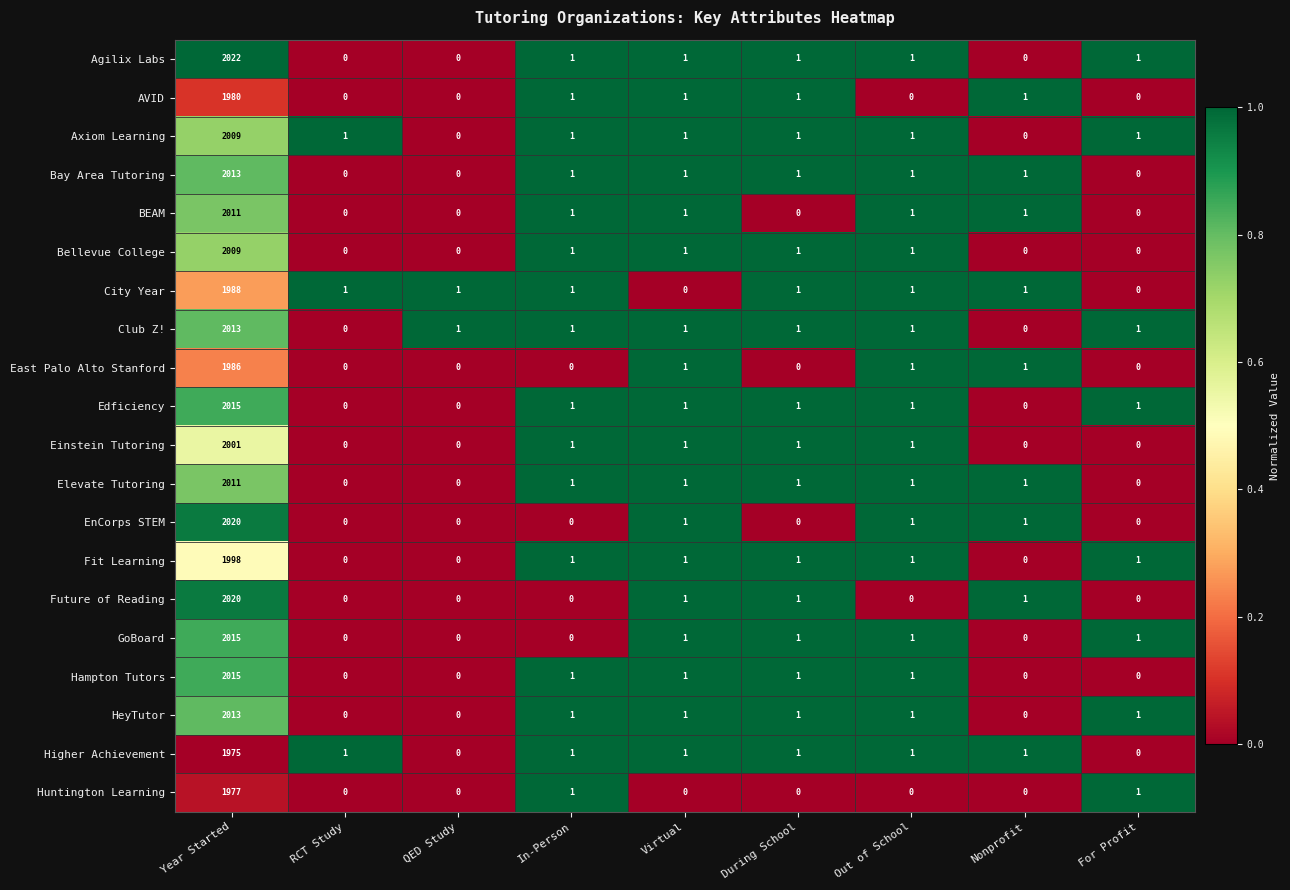

The value of Higher Achievement at Out of School is 1. True or false?

True